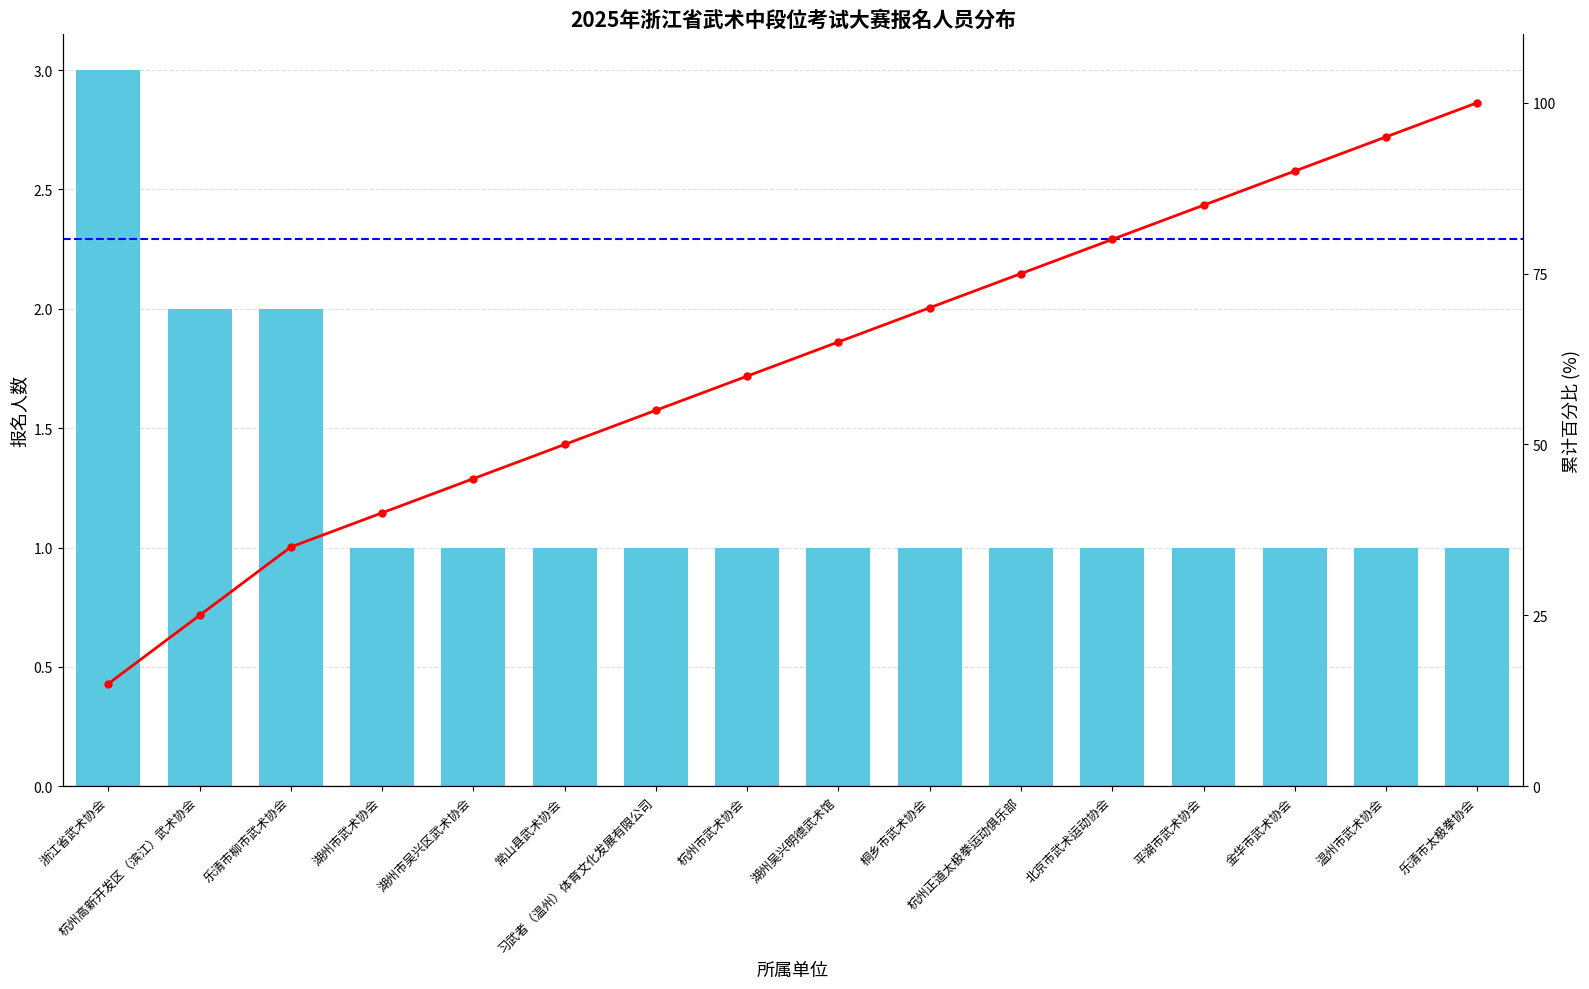

Which has a higher value, 温州市武术协会 or 平湖市武术协会?

温州市武术协会